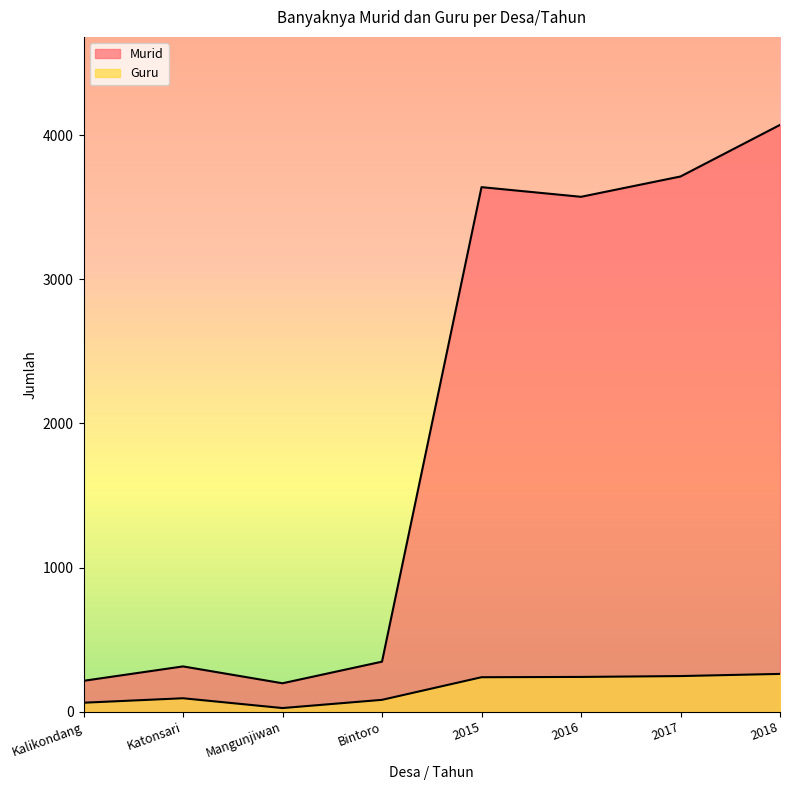

Does the chart have visible grid lines?

No